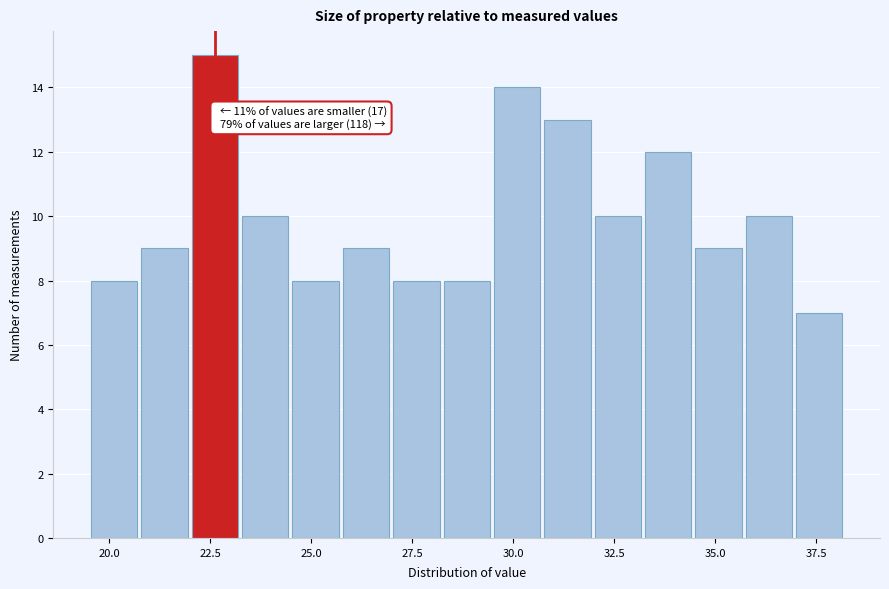

Around what value on the x-axis is the tallest bar? Give the approximate position of its centre, as read against the axis.

22.5